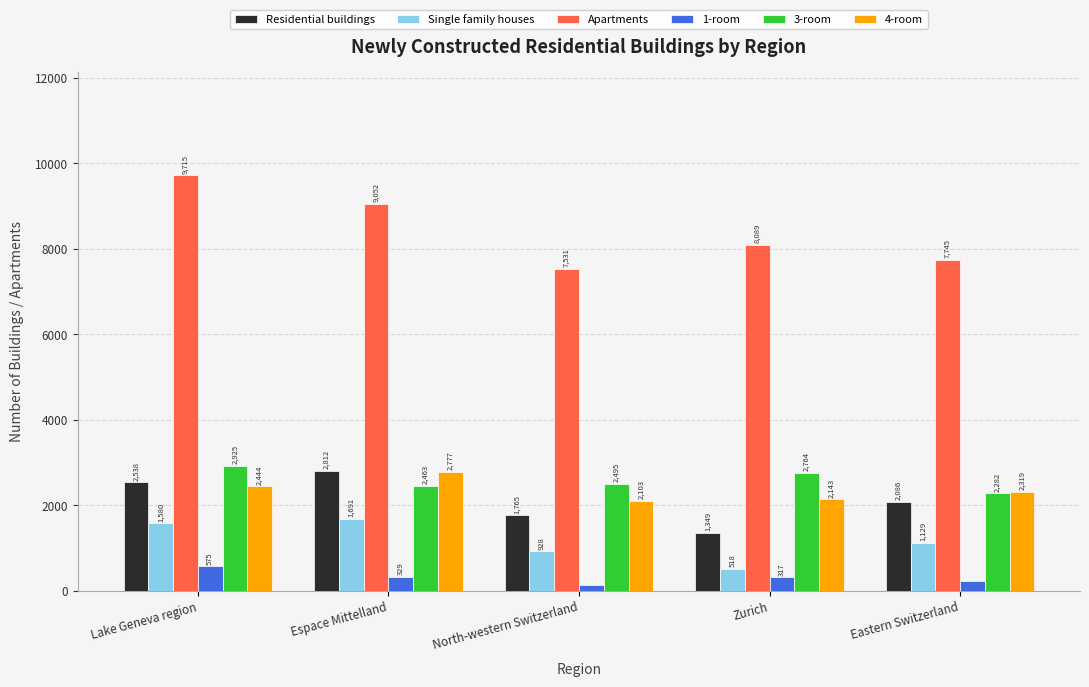

How many data points does each series have?

5